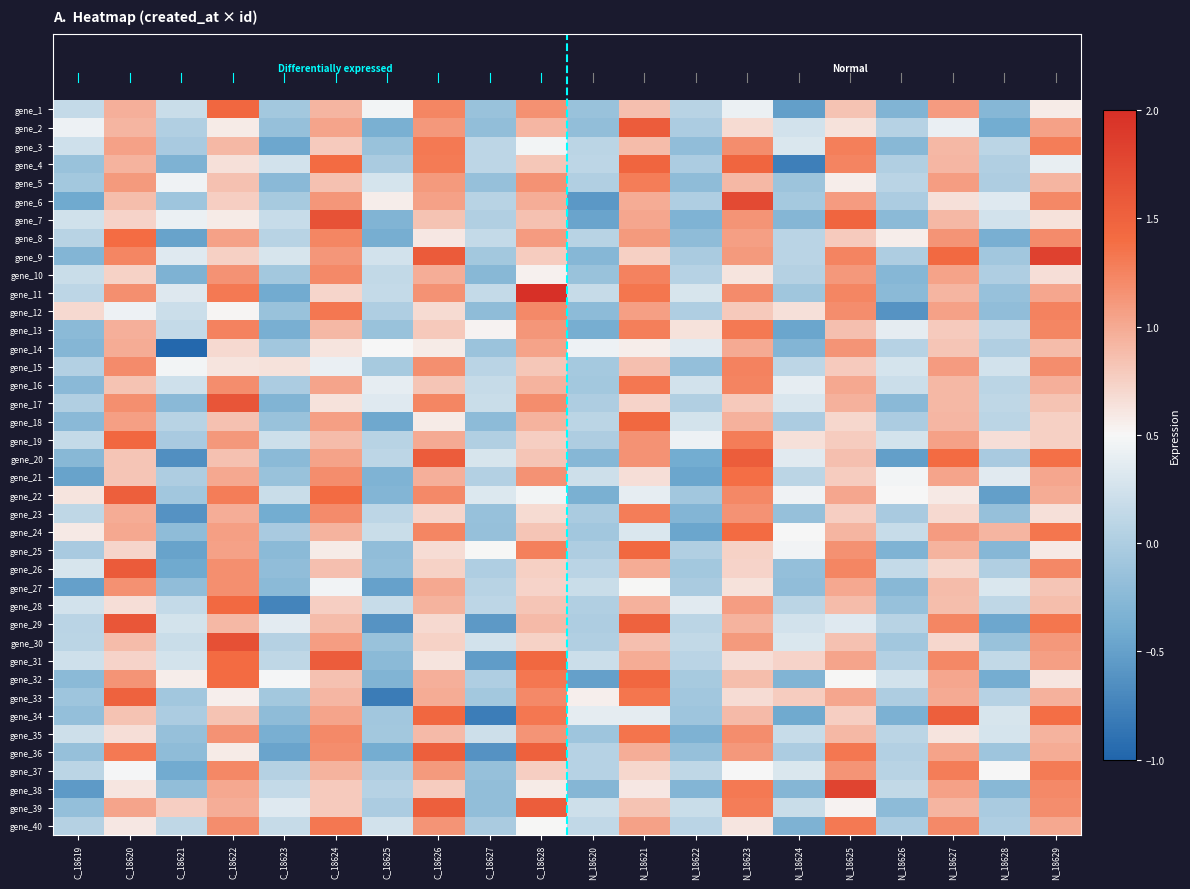

Which series changed the most between C_18622 and C_18627?

gene_31